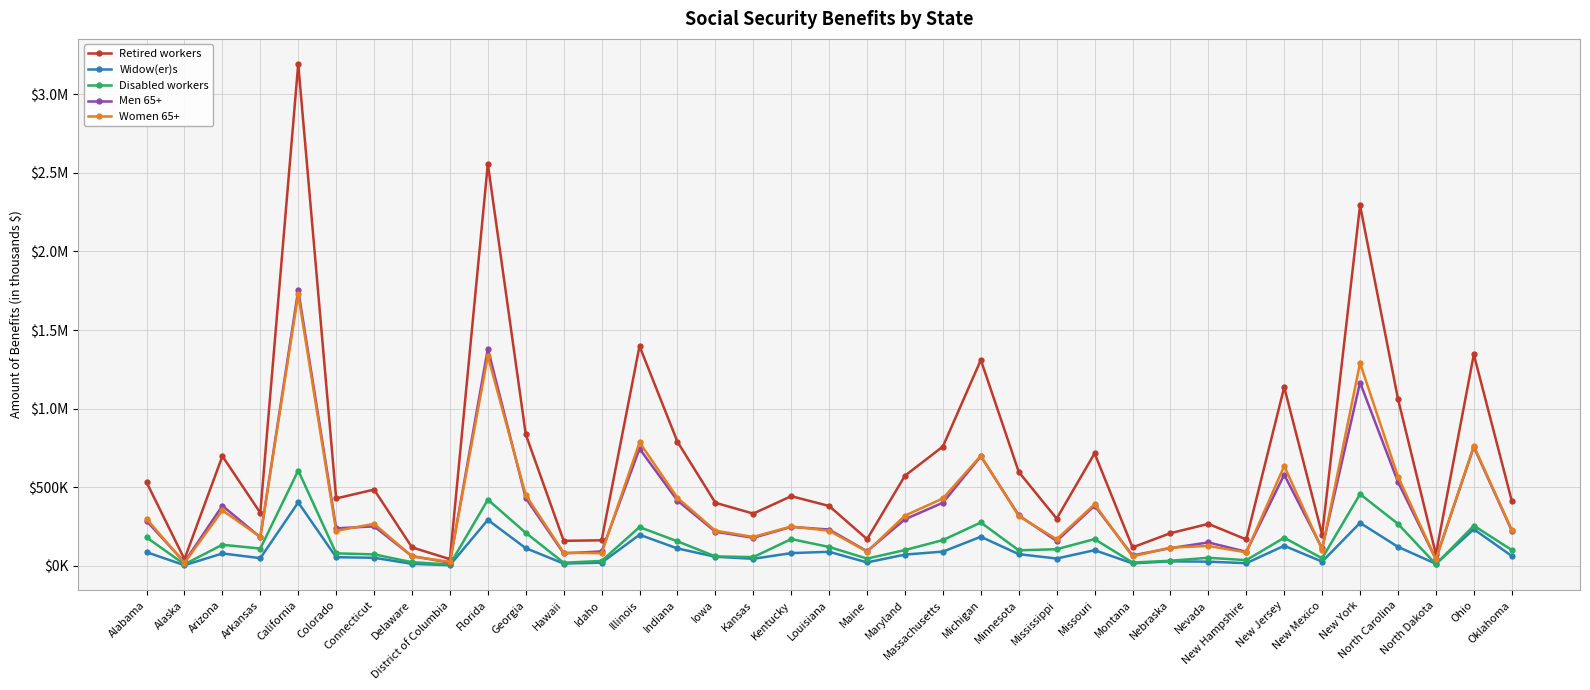

Is this an area chart (filled region under the line)?

No